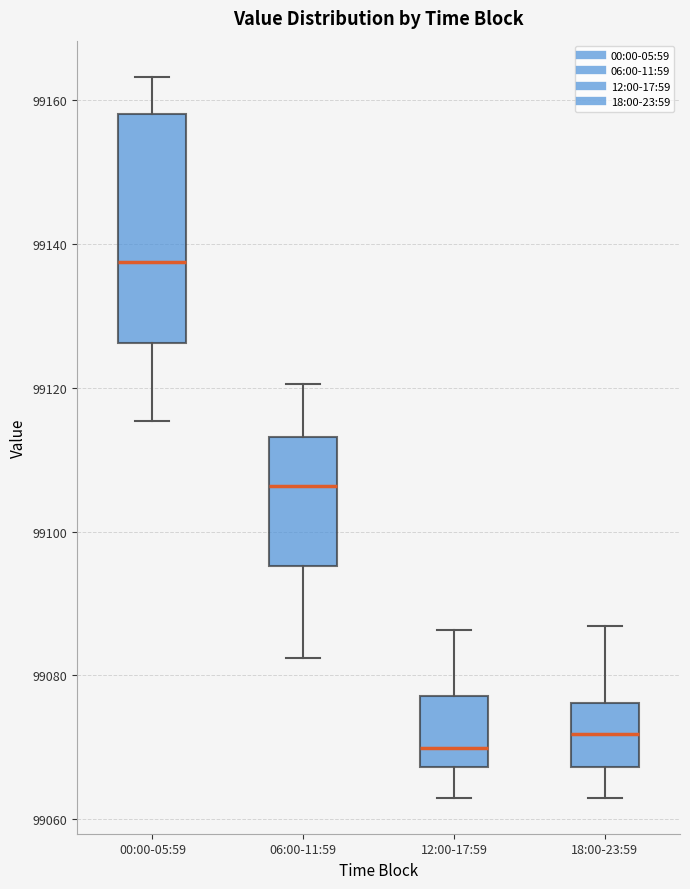

Comparing the boxes themselves (not the whiskers), which one is the tallest?

00:00-05:59